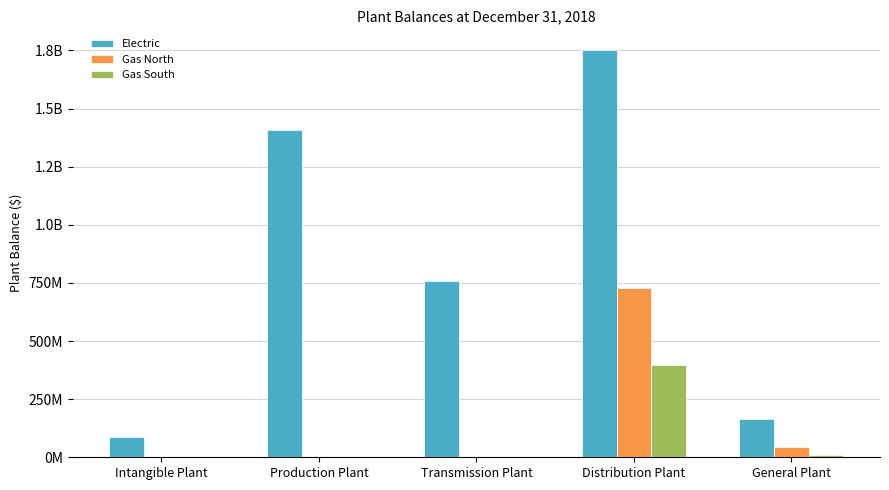

What is the label of the 1st bar from the left?

Intangible Plant